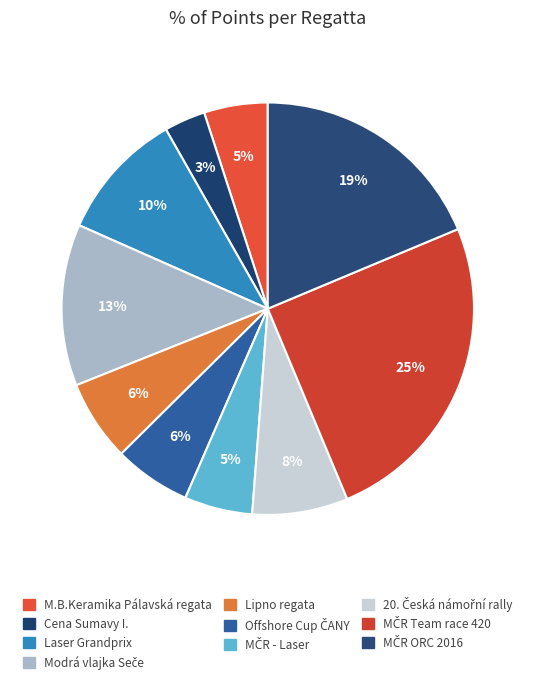

How many segments does this pie chart have?

10